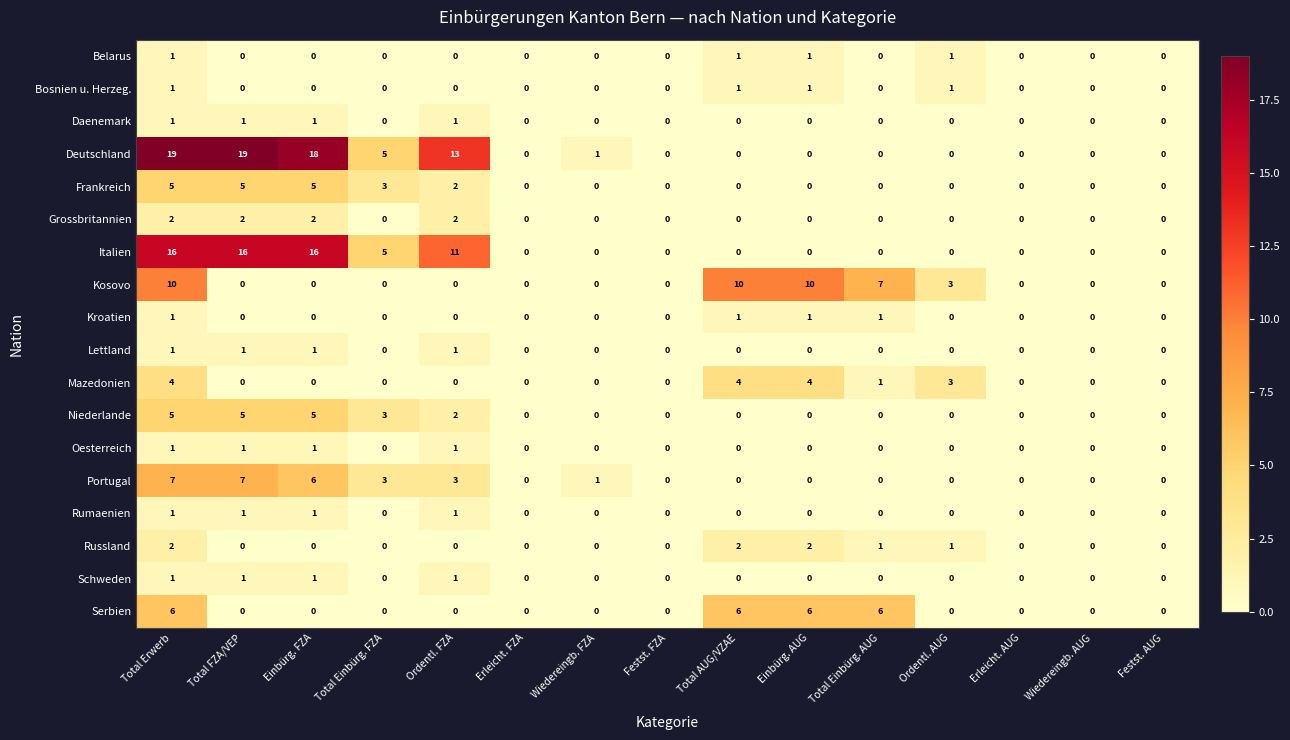

What is the greatest value displayed?

19